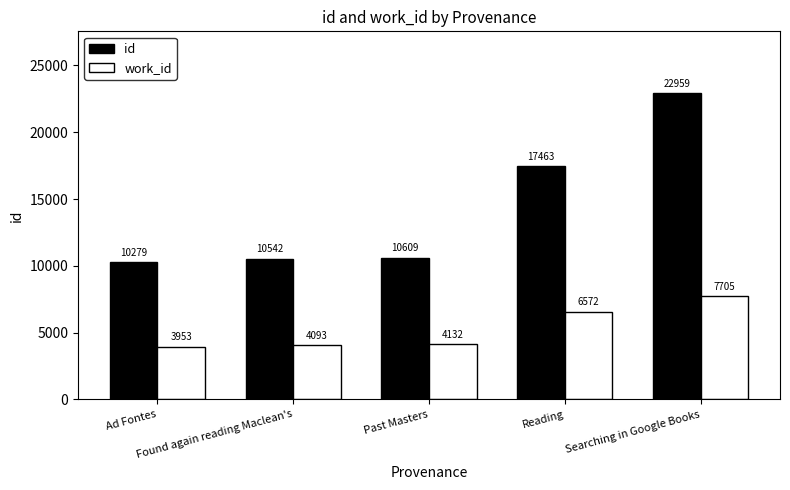

Where is work_id nearest to the value 5829?

Reading